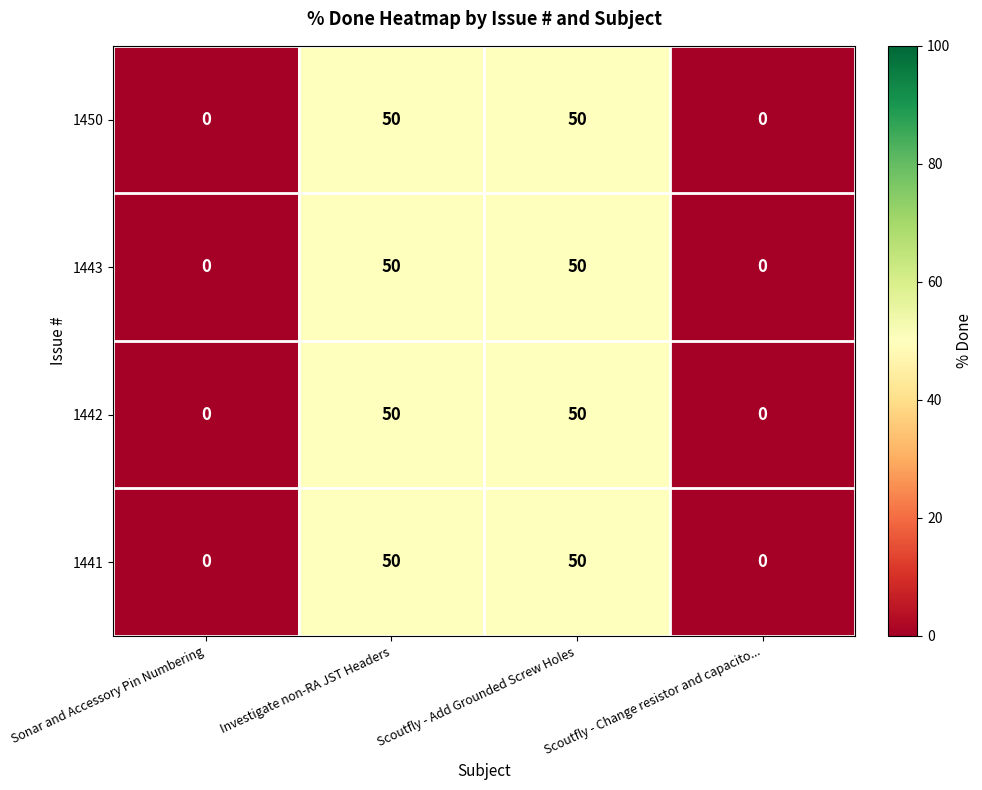

How many categories are shown in the chart?

4